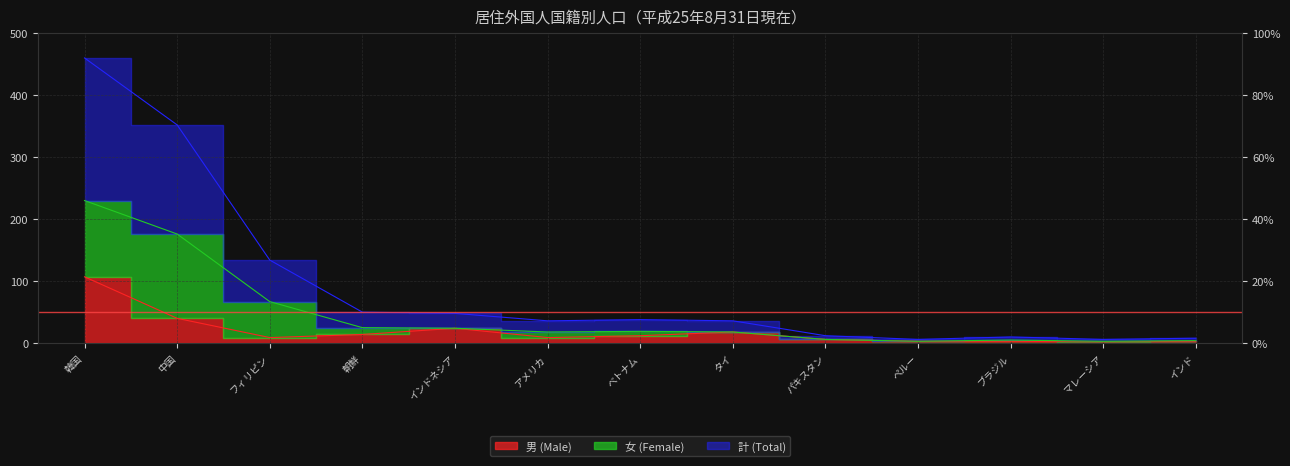

Between インドネシア and タイ, which is larger?

インドネシア